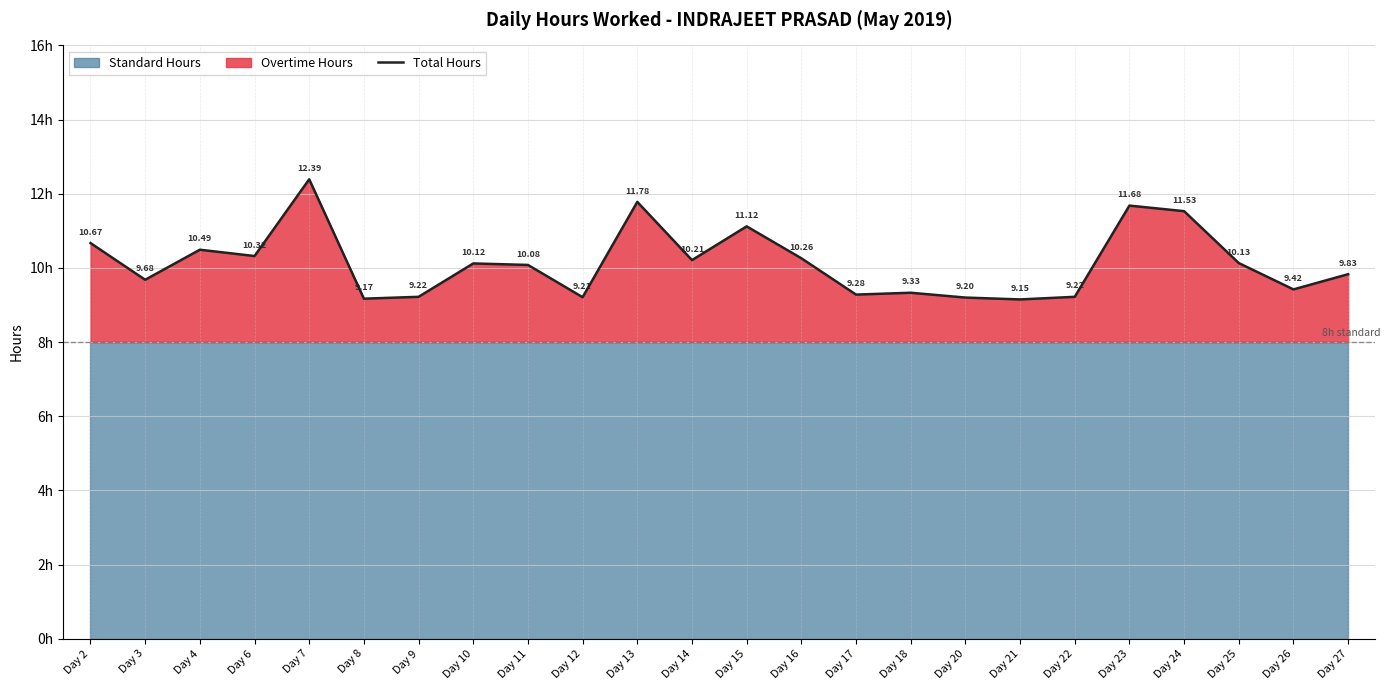

What is the change in value from Day 6 to Day 23?

+1.4